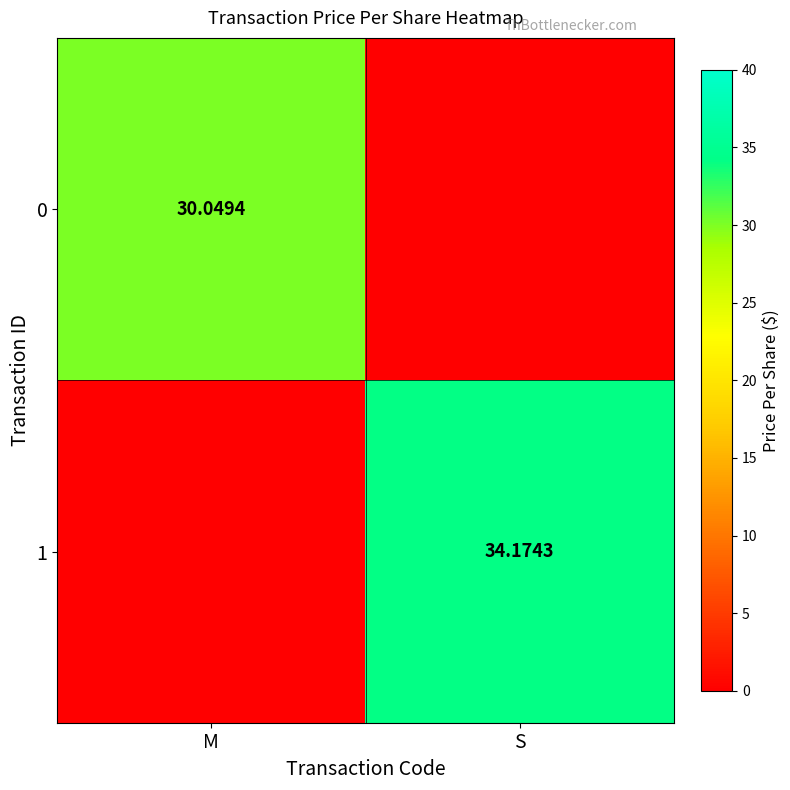

How many distinct data groups are displayed?

2